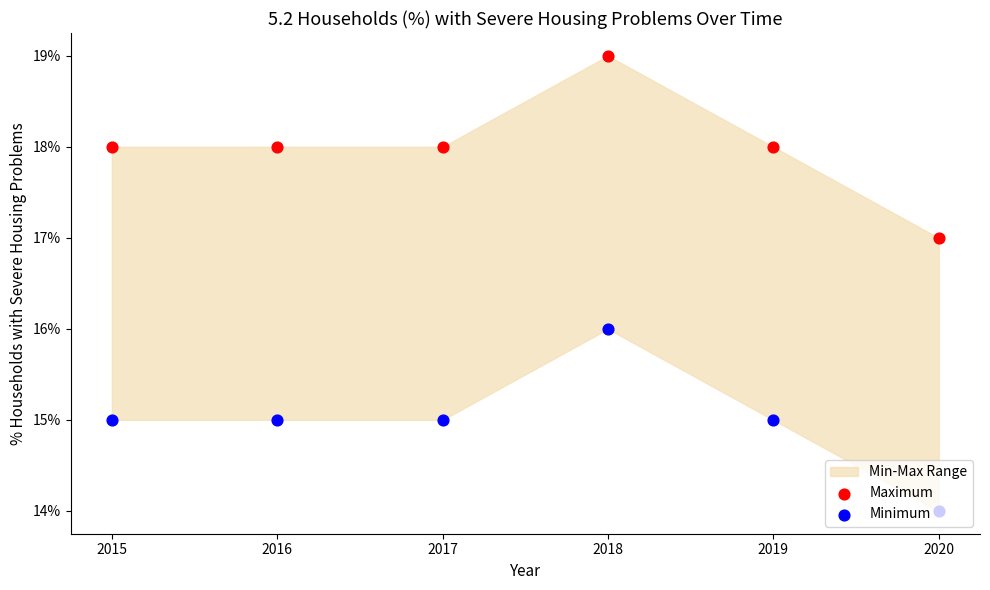

What is the total value across all series at 2019?

0.3